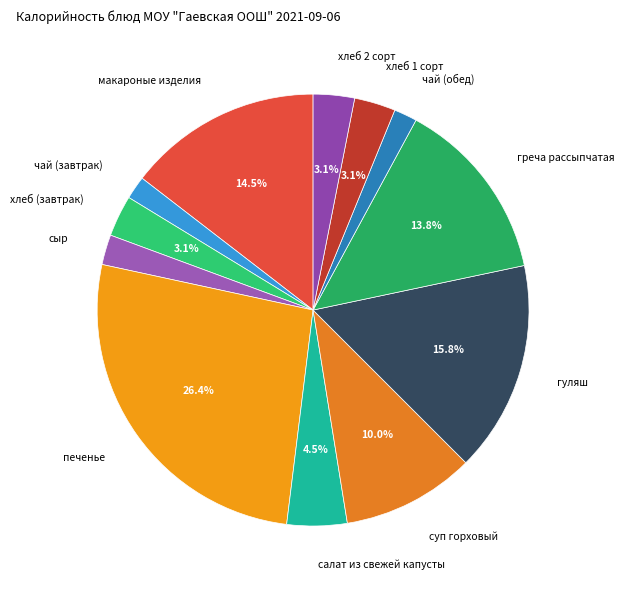

What is the largest slice in the pie chart?

печенье